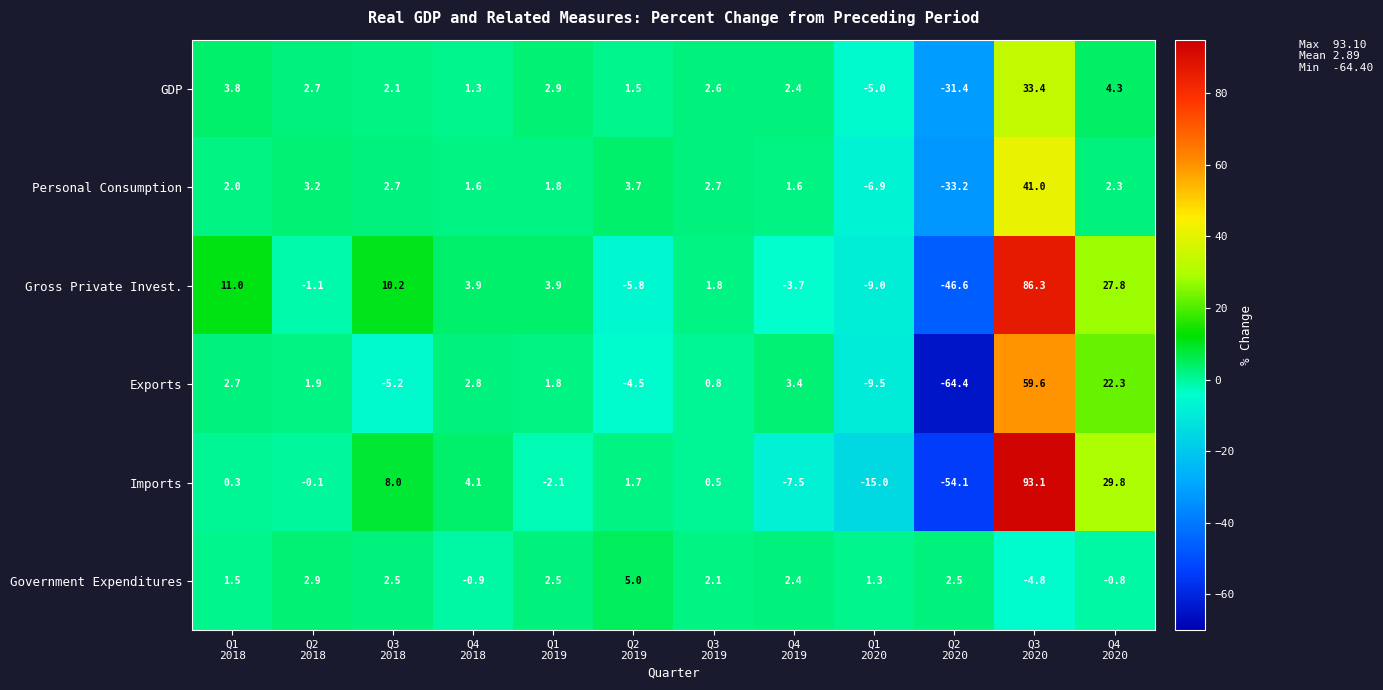

What is the difference between the maximum and minimum values in the Personal Consumption series?

74.2